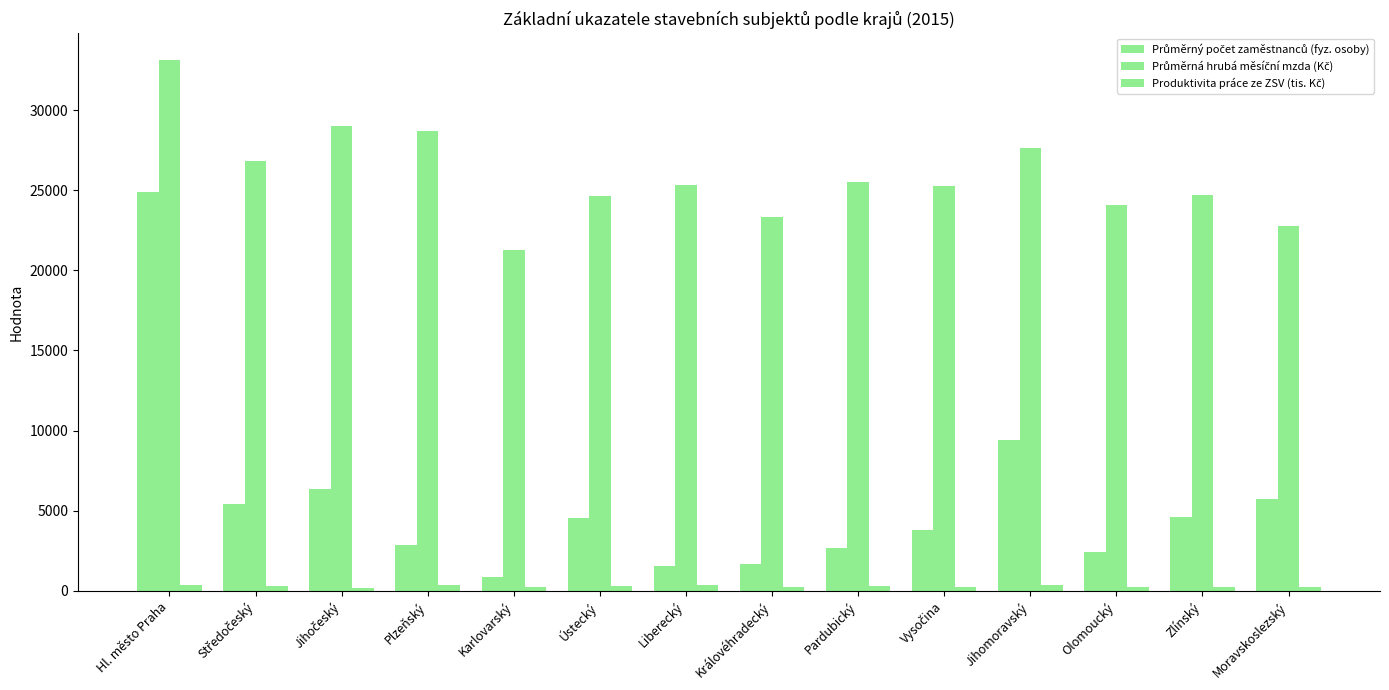

Is it true that Průměrný počet zaměstnanců (fyz. osoby) equals 4640.0 at Zlínský?

True